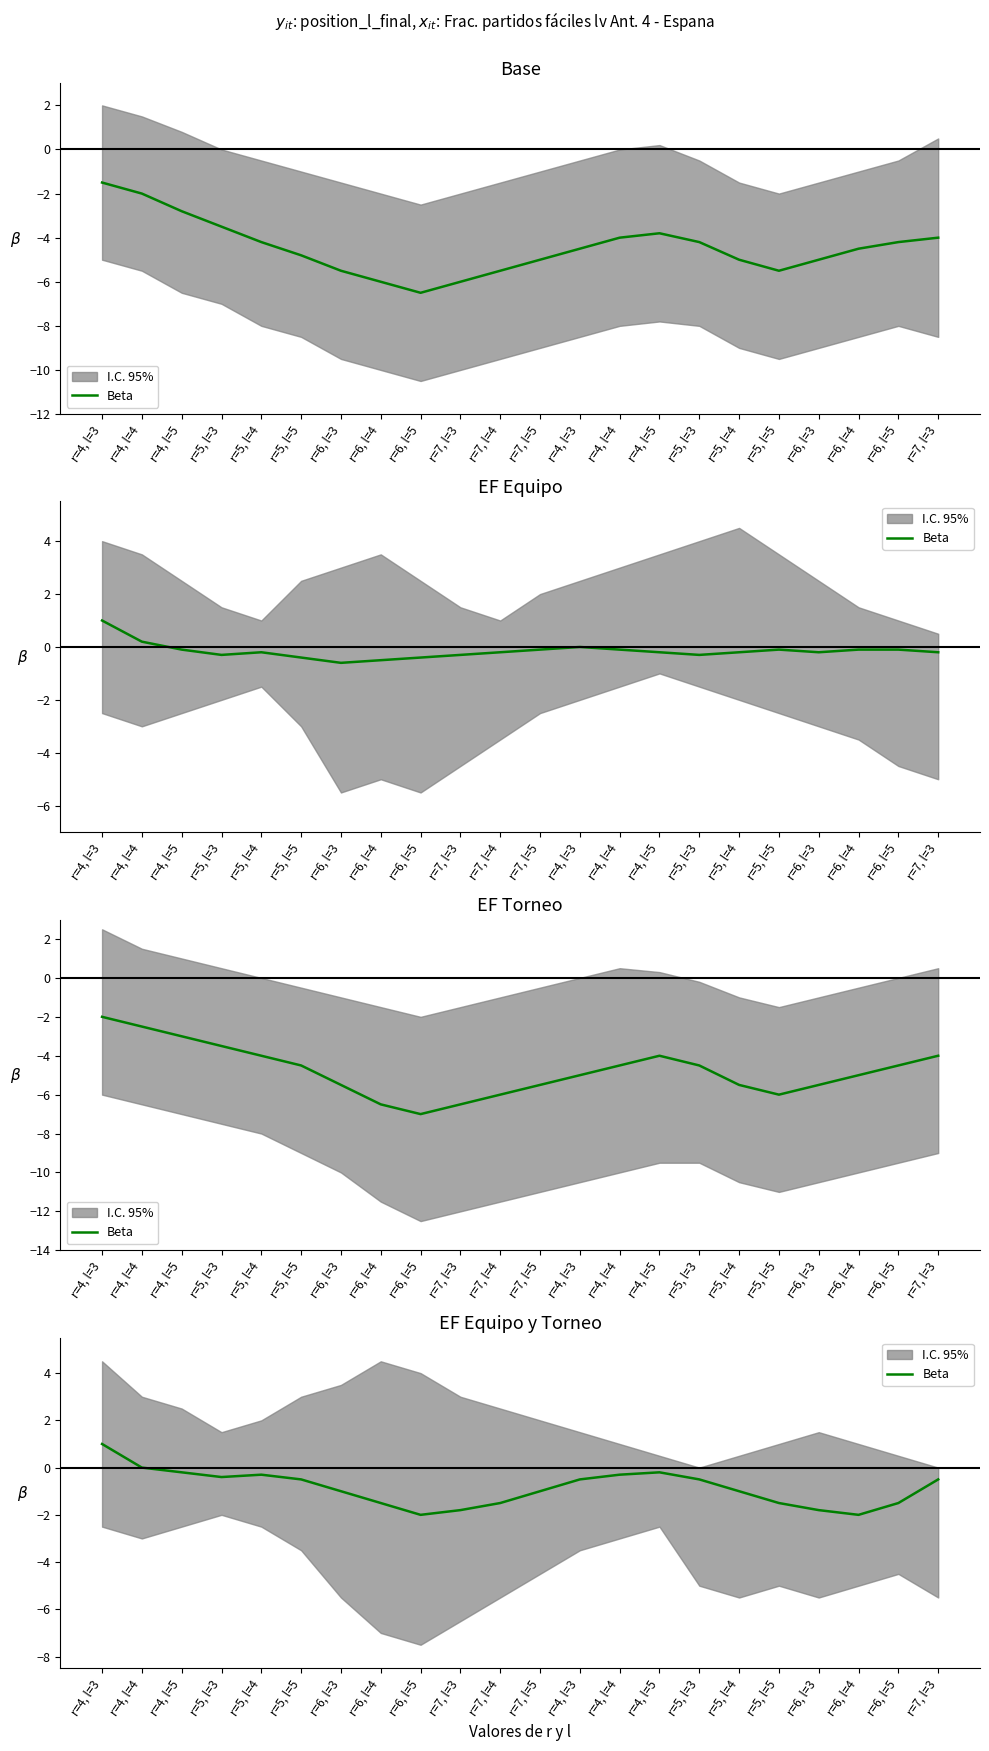

Which has a higher value, r=5, l=3 or r=6, l=5?

r=5, l=3